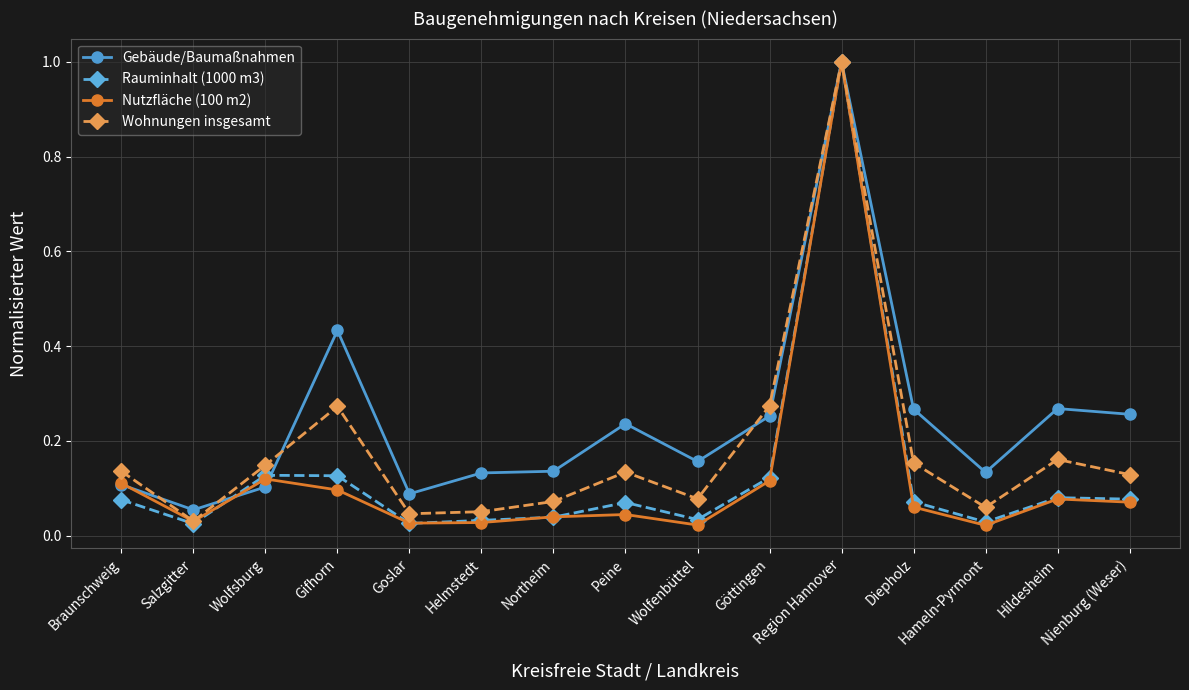

At which label does Rauminhalt (1000 m3) reach its peak?

Region Hannover